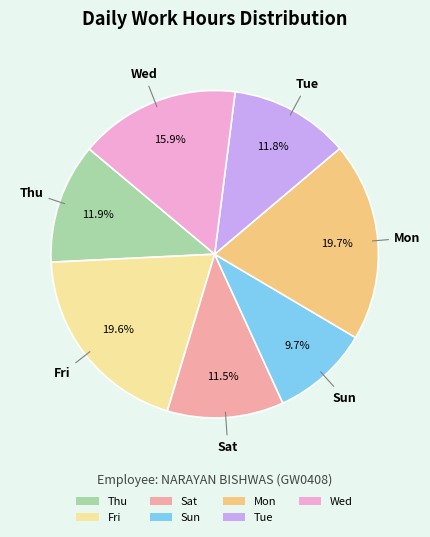

Combined, do Sat and Tue account for over 50%?

No